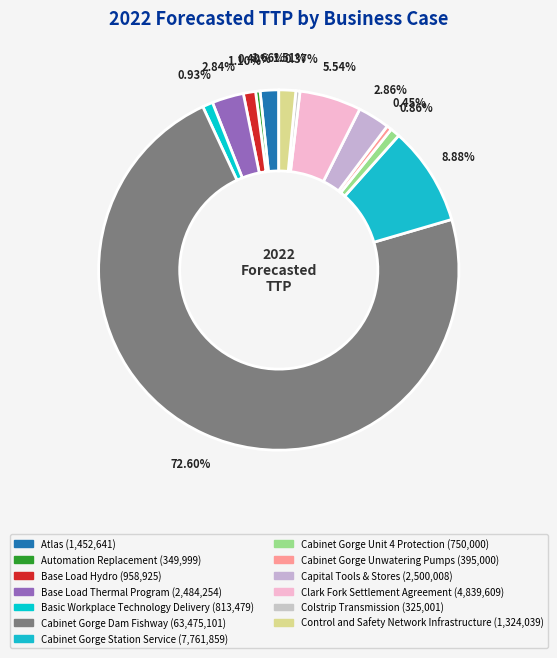

How many slices are in this pie chart?

13